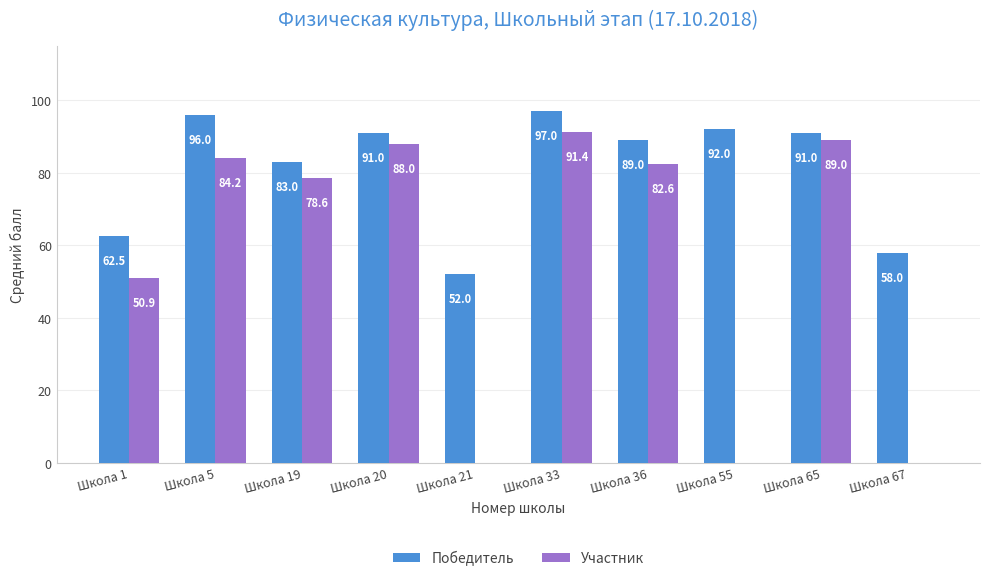

Which label corresponds to the largest value in the chart?

Школа 33